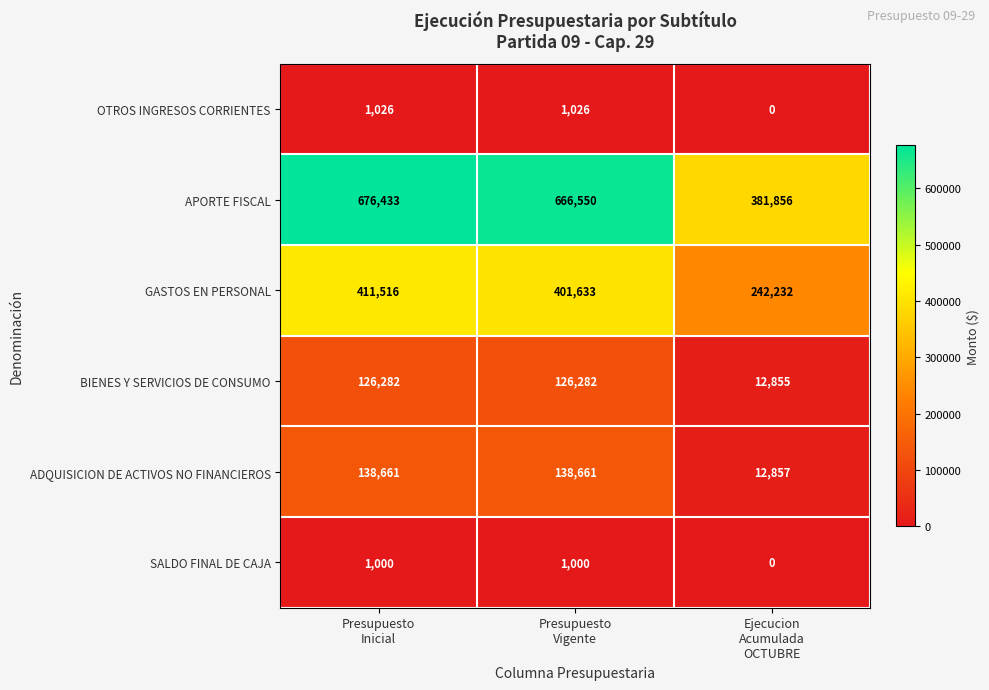

Count the ADQUISICION DE ACTIVOS NO FINANCIEROS values in the range 12857 to 138661.

3